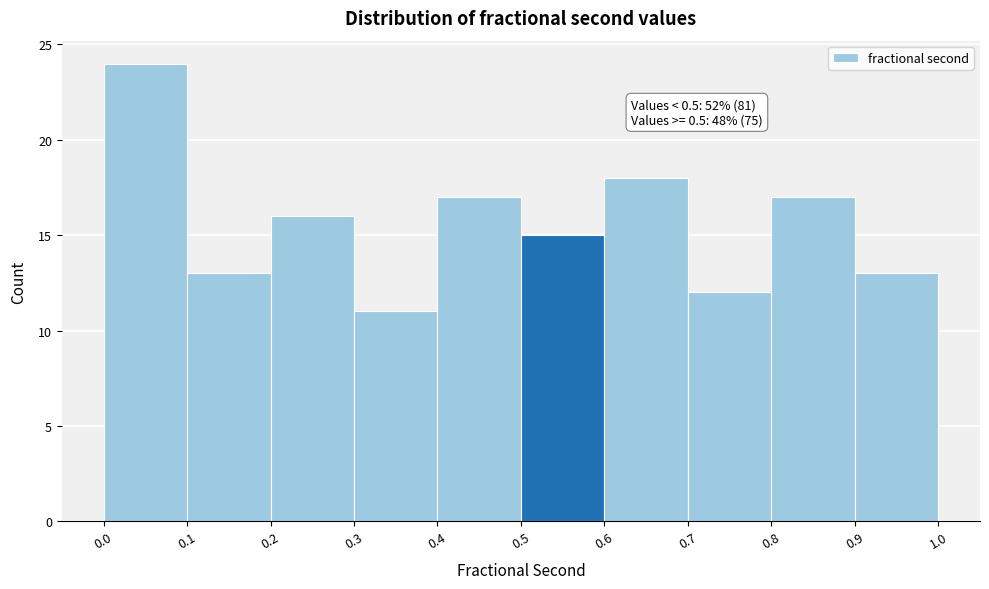

Over which range of the x-axis is the bar tallest?

0.0 to 0.1